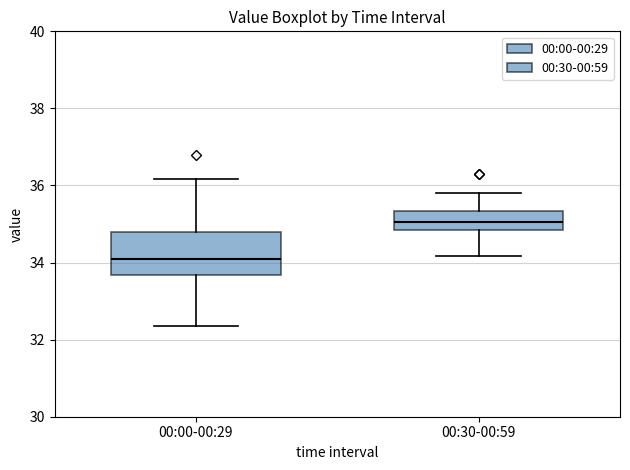

Comparing the boxes themselves (not the whiskers), which one is the tallest?

00:00-00:29